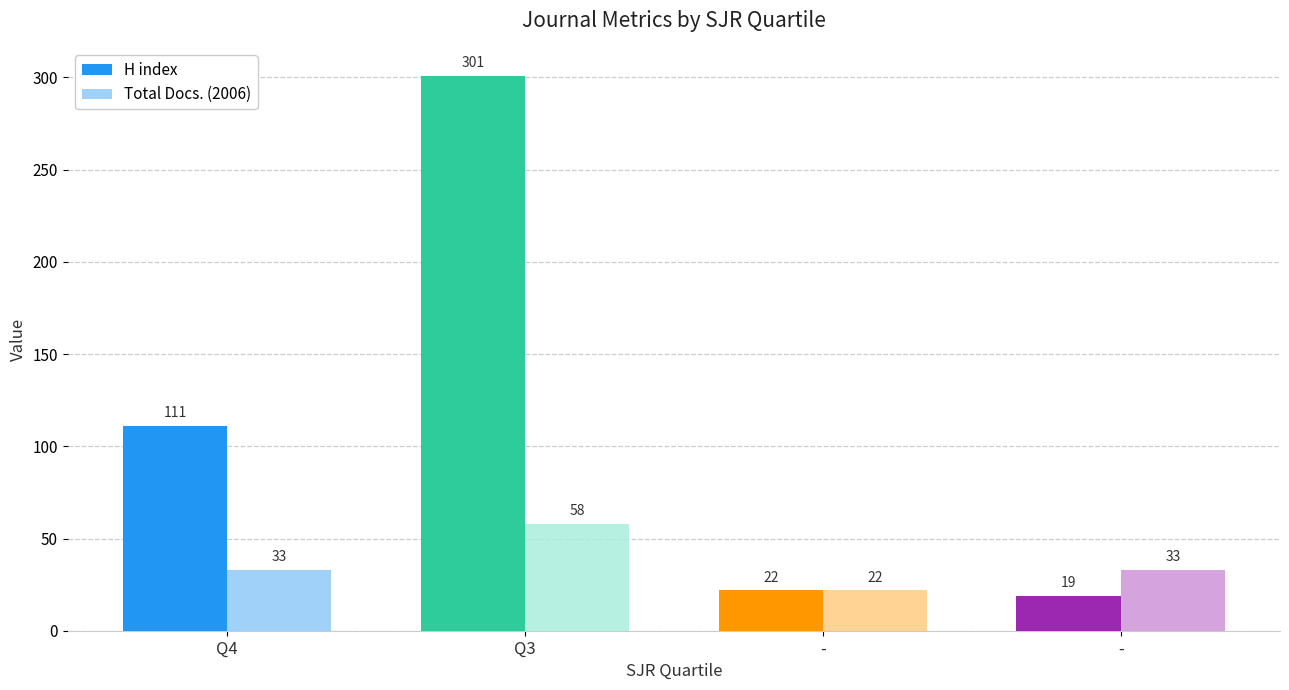

What are all the series names shown in the legend?

H index, Total Docs. (2006)